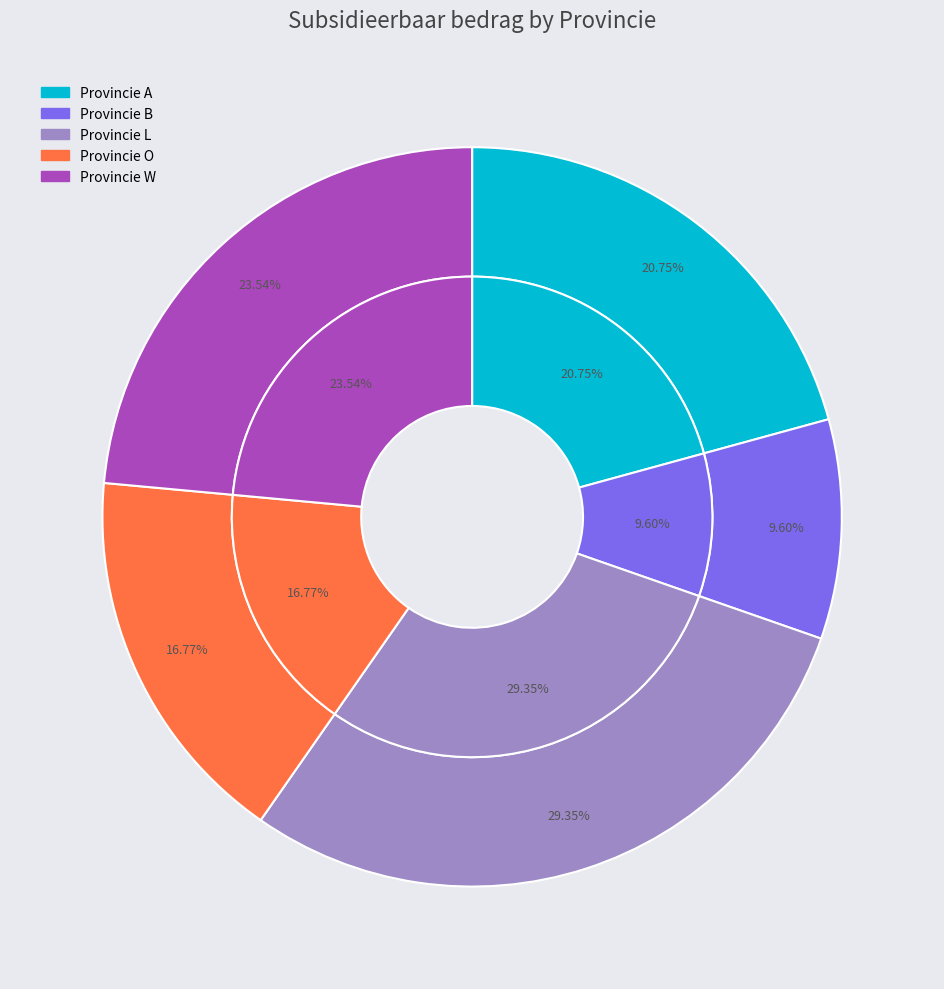

To the nearest percent, what is the average slice percentage?

20%